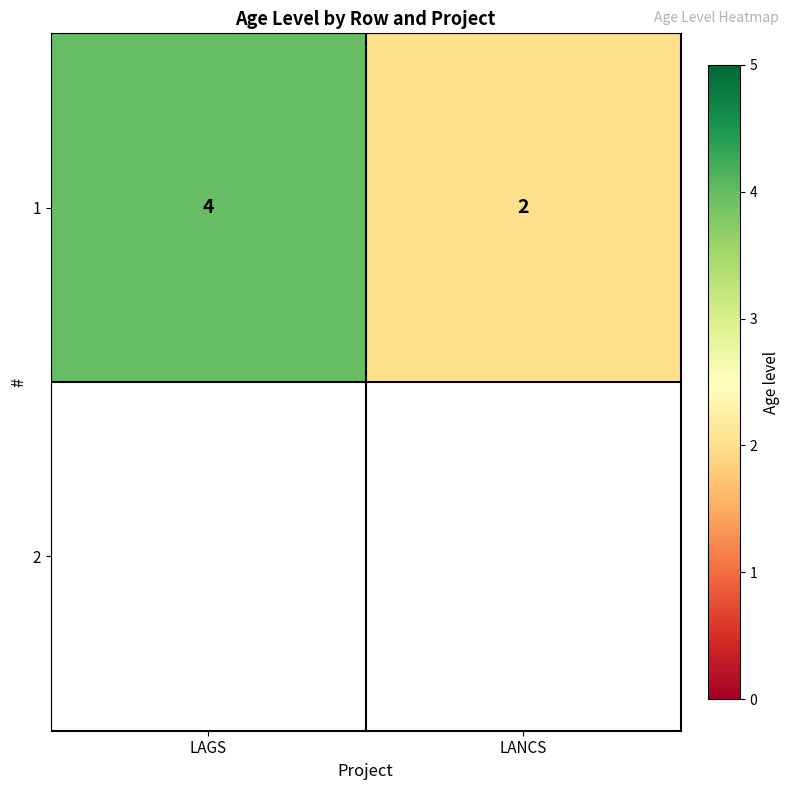

At how many categories does at least one series exceed 3?

1